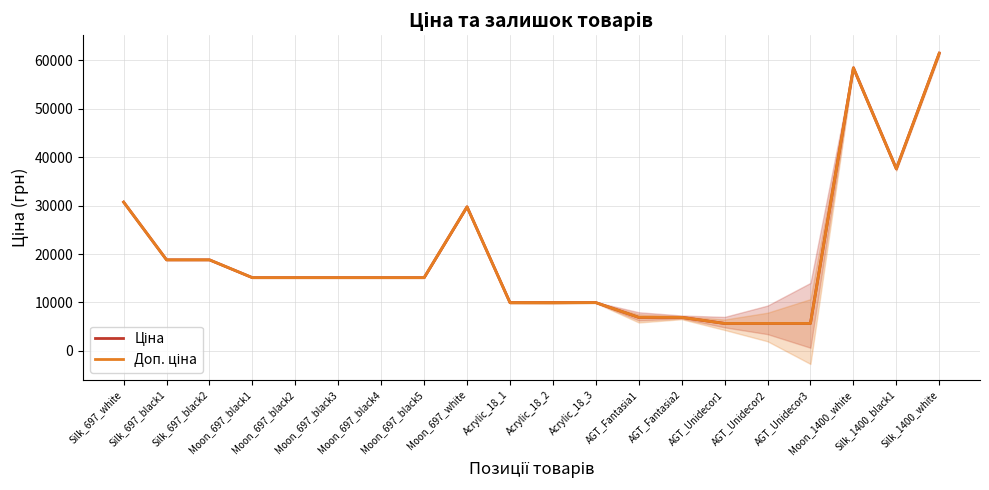

Which label corresponds to the smallest value in the chart?

AGT_Unidecor1